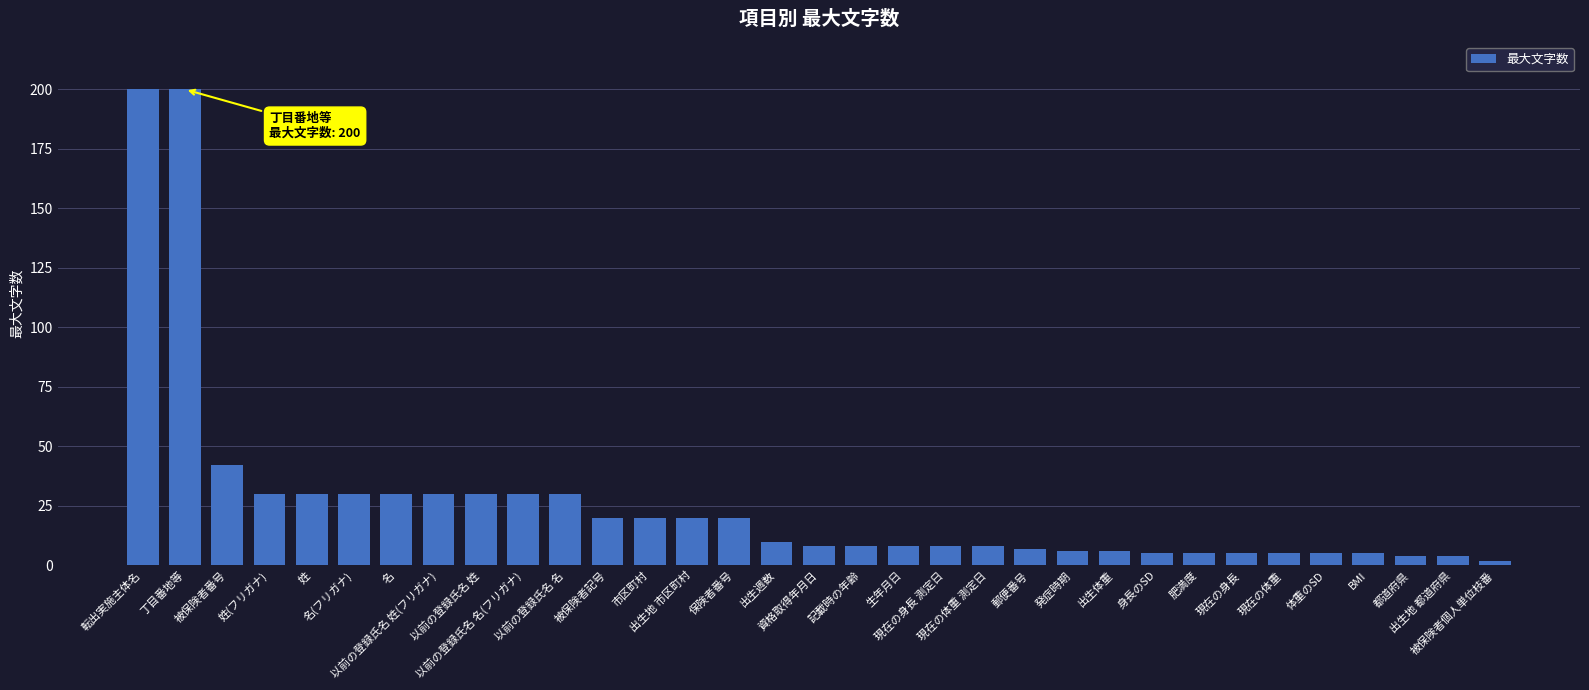

What is the ratio of the value at 出生週数 to the value at 出生地 都道府県?

2.5